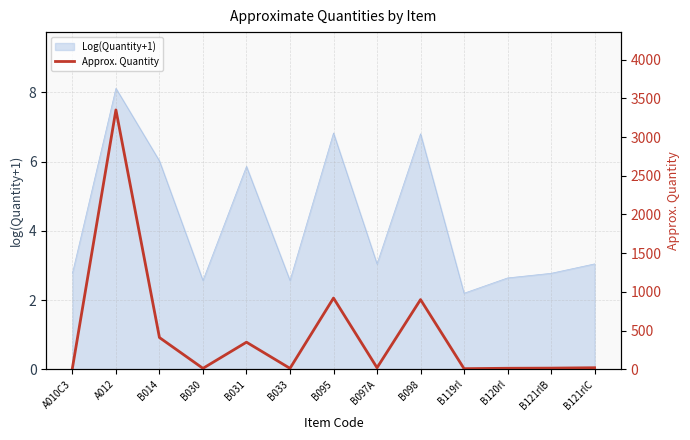

What is the difference between the maximum and minimum values?

3342